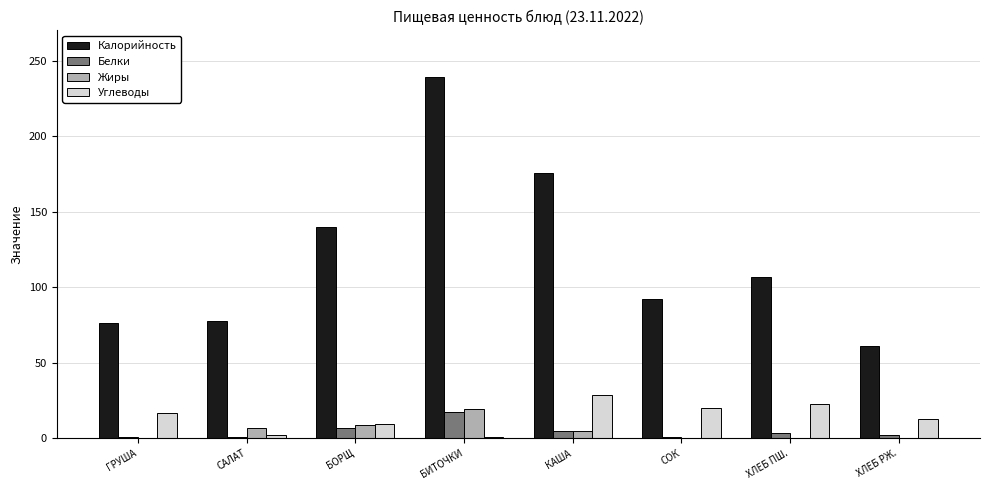

The value of Калорийность at ХЛЕБ ПШ. is 165.2. True or false?

False